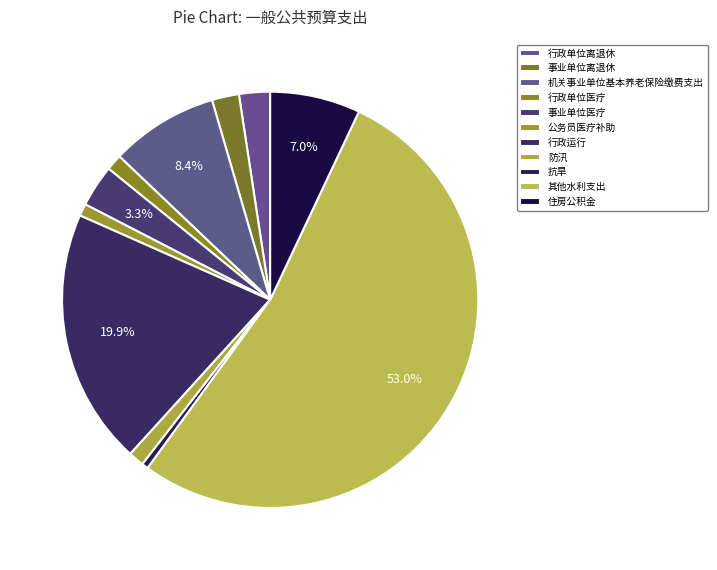

What is the change in value from 行政运行 to 其他水利支出?

+3286072.8